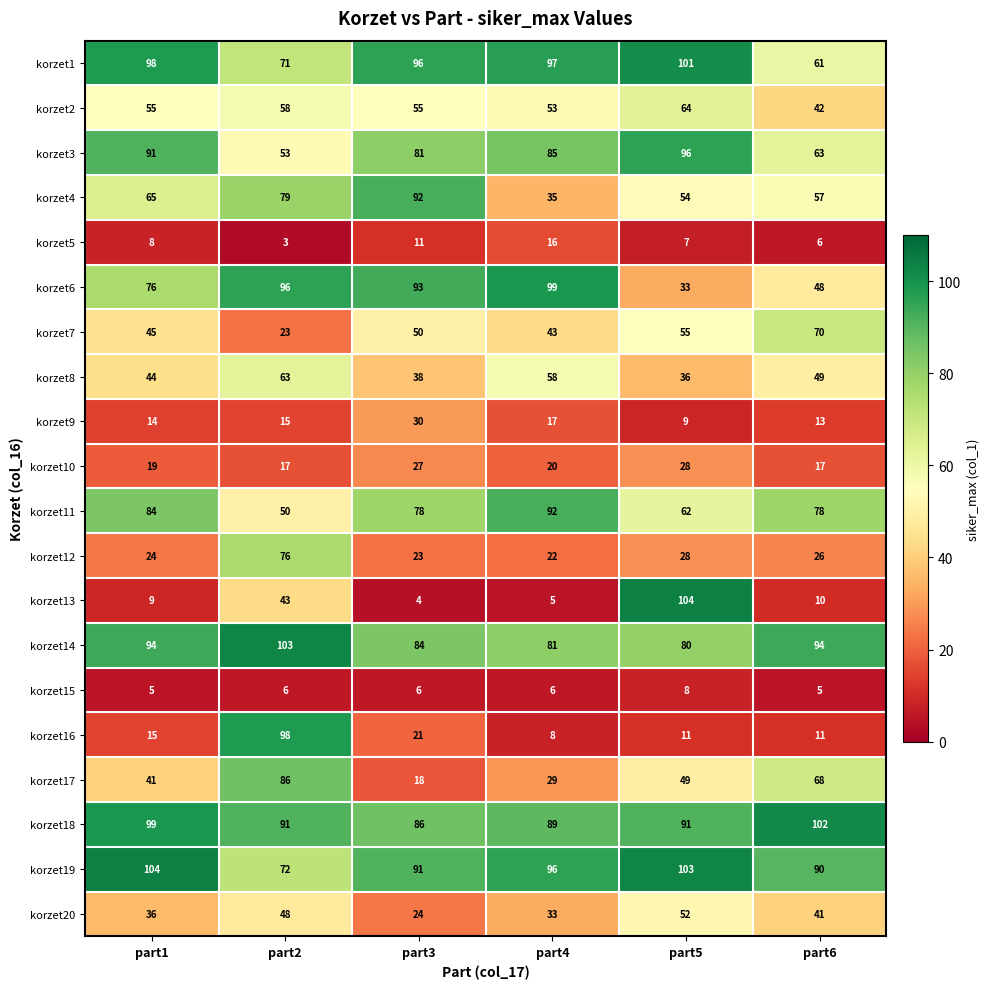

Between part2 and part5, which series saw the biggest shift?

korzet16